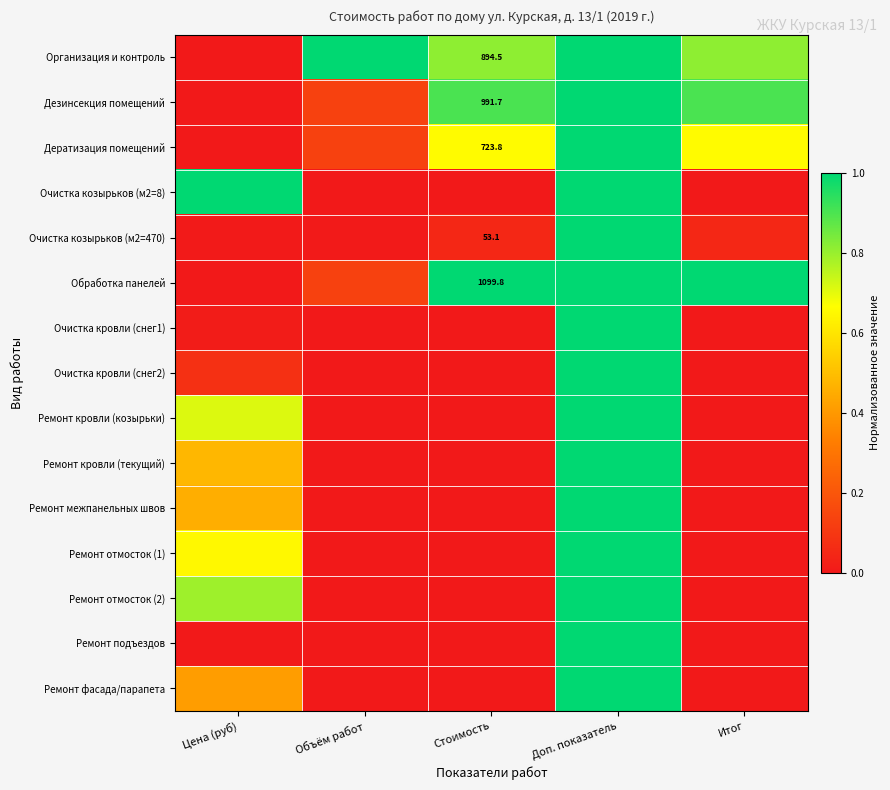

Where is Дератизация помещений nearest to the value 0?

Цена (руб)